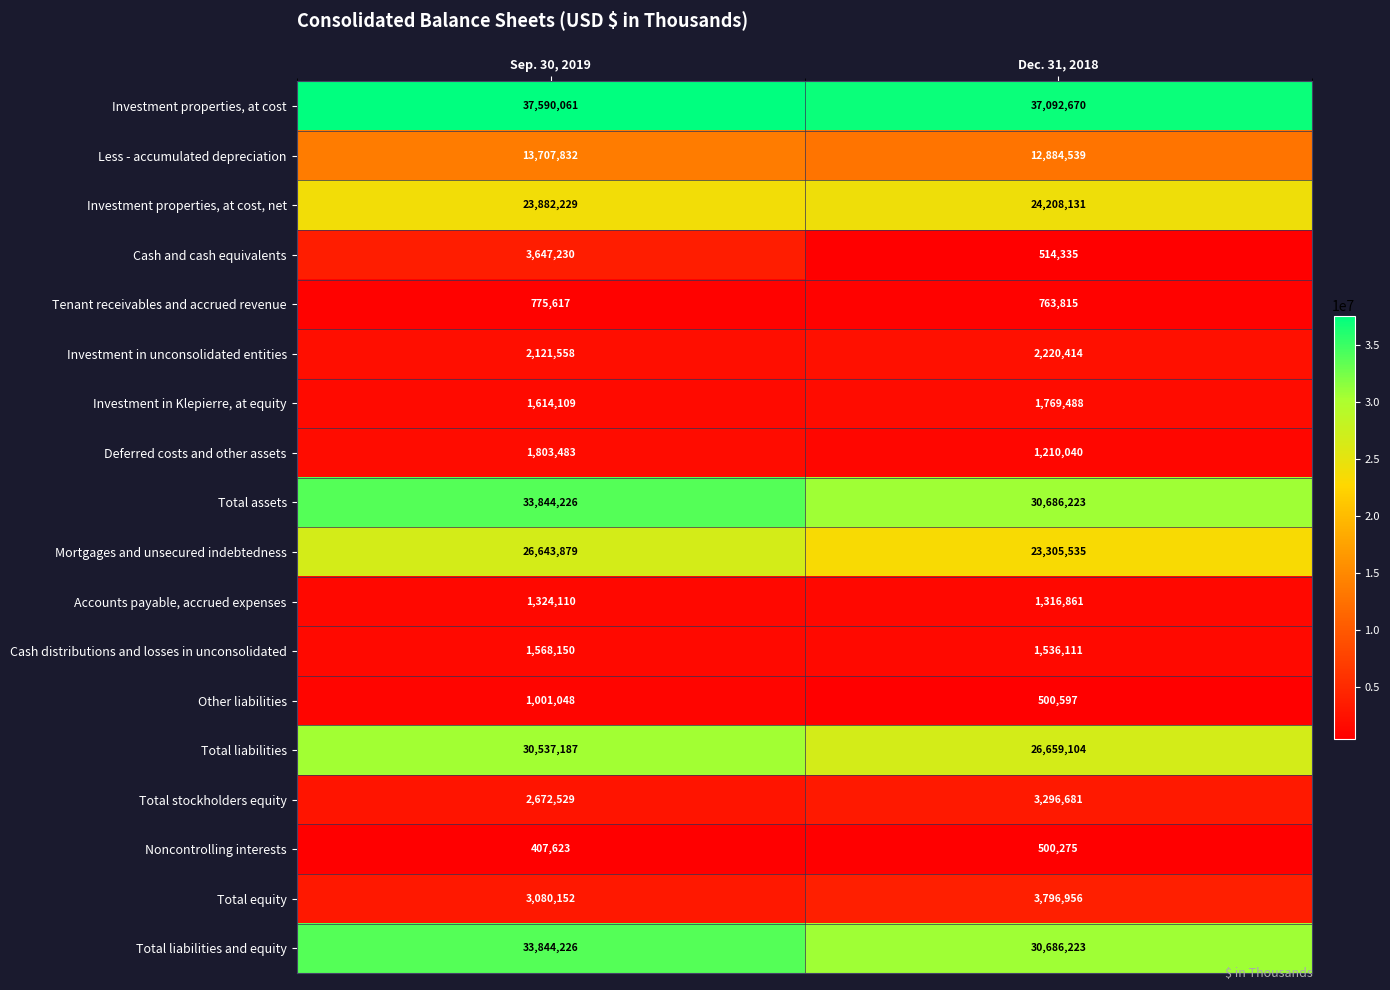

Where is Other liabilities nearest to the value 750822?

Dec. 31, 2018